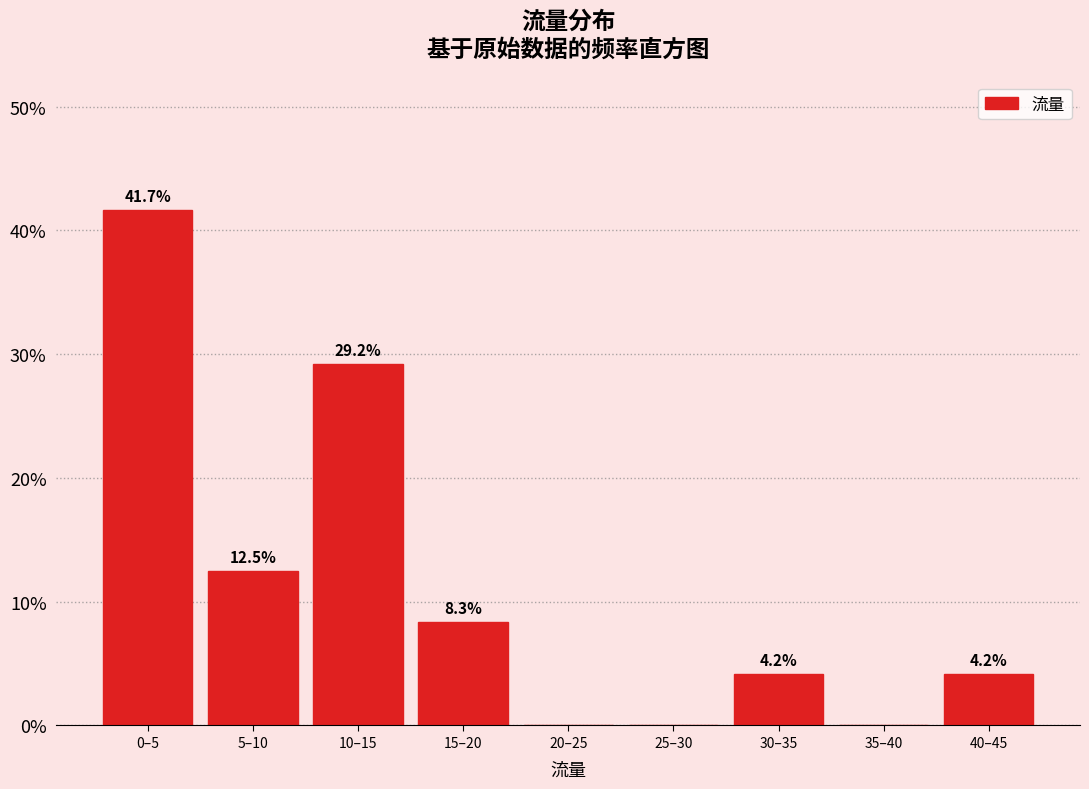

Reading left to right, transcribe all the data shown in this chart.

0–5=41.7	5–10=12.5	10–15=29.2	15–20=8.3	20–25=0.0	25–30=0.0	30–35=4.2	35–40=0.0	40–45=4.2